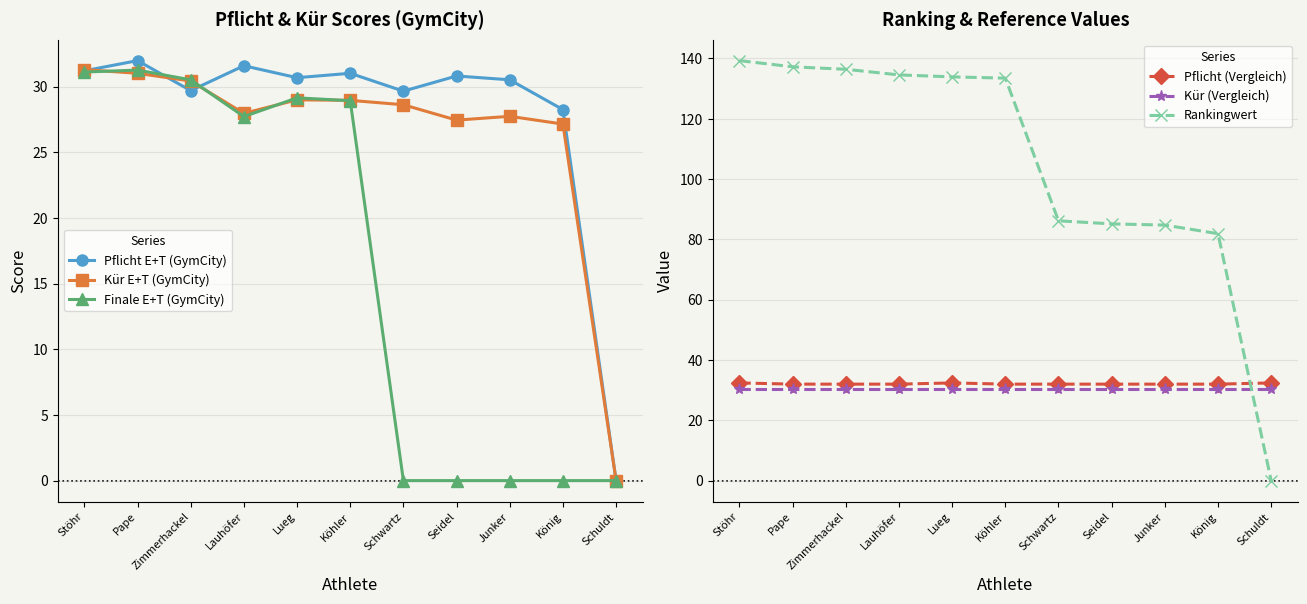

Reading left to right, what are all the values shown in this chart?

Pflicht E+T (GymCity): 31.2	32.0	29.7	31.6	30.7	31.0	29.6	30.8	30.5	28.2	0.0
Kür E+T (GymCity): 31.3	31.0	30.4	28.0	29.0	28.9	28.6	27.4	27.7	27.1	0.0
Finale E+T (GymCity): 31.1	31.3	30.5	27.7	29.1	28.9	0.0	0.0	0.0	0.0	0.0
Pflicht (Vergleich): 32.4	32.0	32.0	32.0	32.4	32.0	32.0	32.0	32.0	32.0	32.4
Kür (Vergleich): 30.4	30.4	30.4	30.4	30.4	30.4	30.4	30.4	30.4	30.4	30.4
Rankingwert: 139.3	137.2	136.4	134.6	133.9	133.5	86.2	85.2	84.8	81.9	0.0